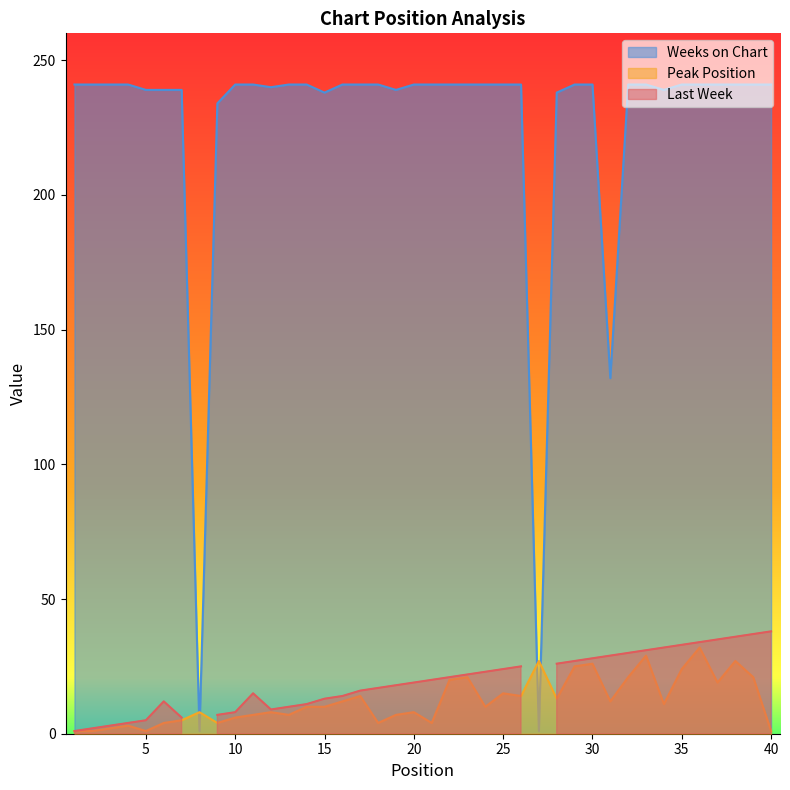

Which series ends up on top after the final intersection of Weeks on Chart and Peak Position?

Weeks on Chart